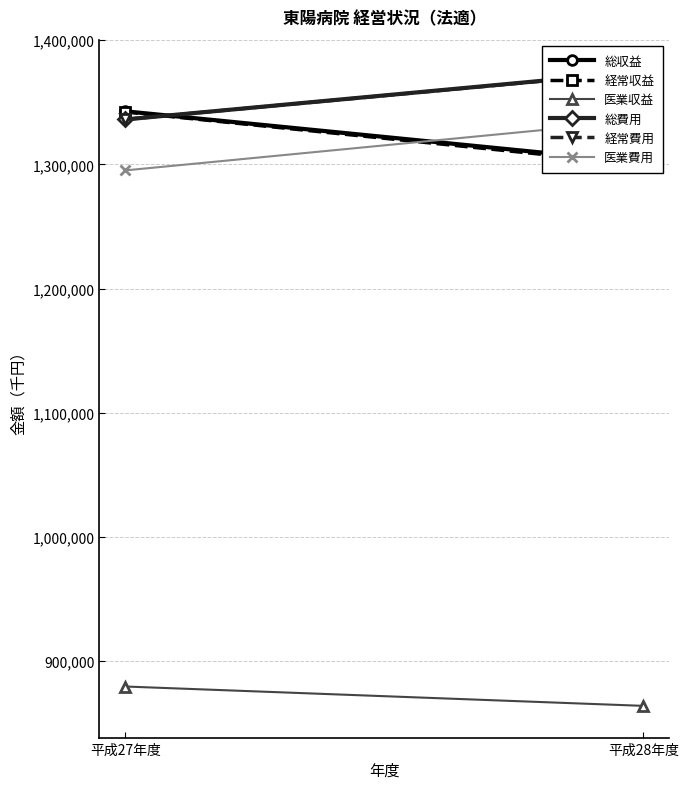

What are all the series names shown in the legend?

総収益, 経常収益, 医業収益, 総費用, 経常費用, 医業費用